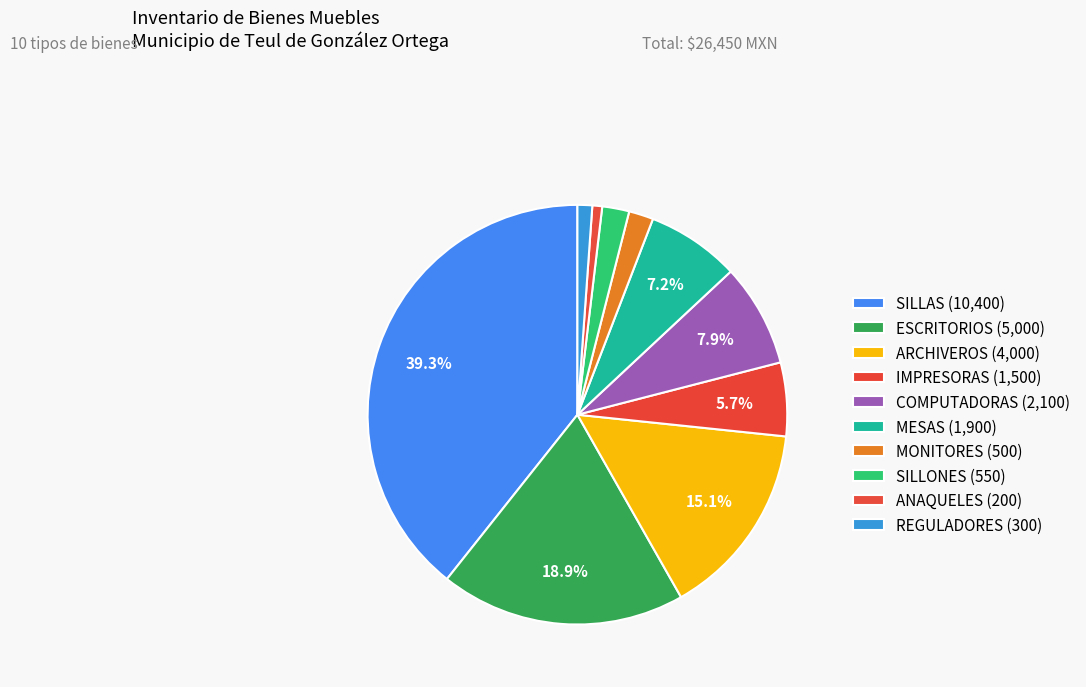

To the nearest percent, what is the difference between the ARCHIVEROS and SILLAS slice percentages?

24%